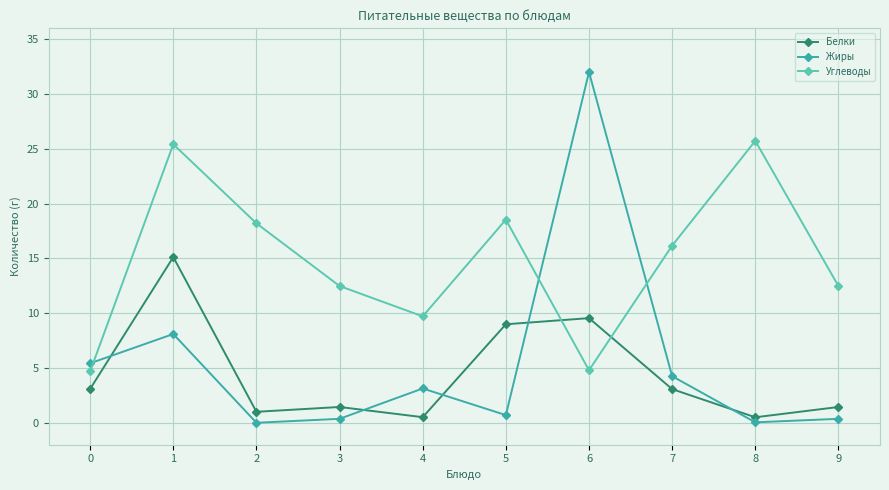

True or false: Углеводы has a value of 15.3 at 4.

False